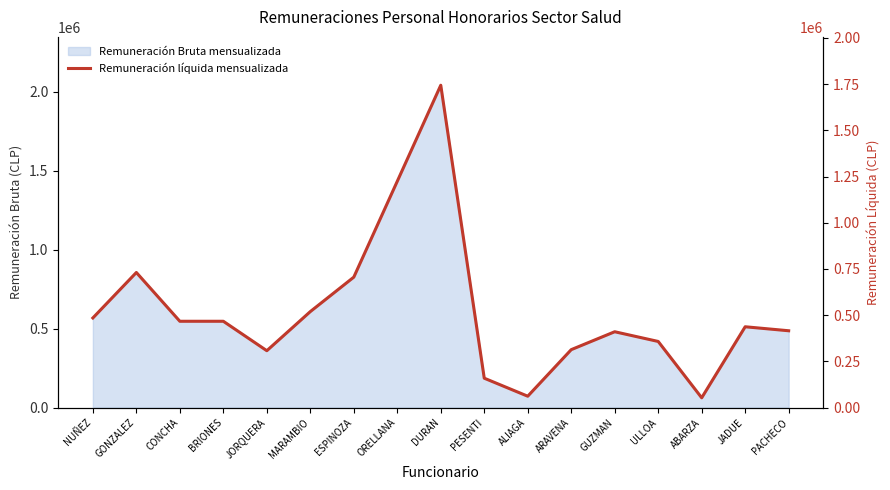

What position from the left is GUZMAN?

13